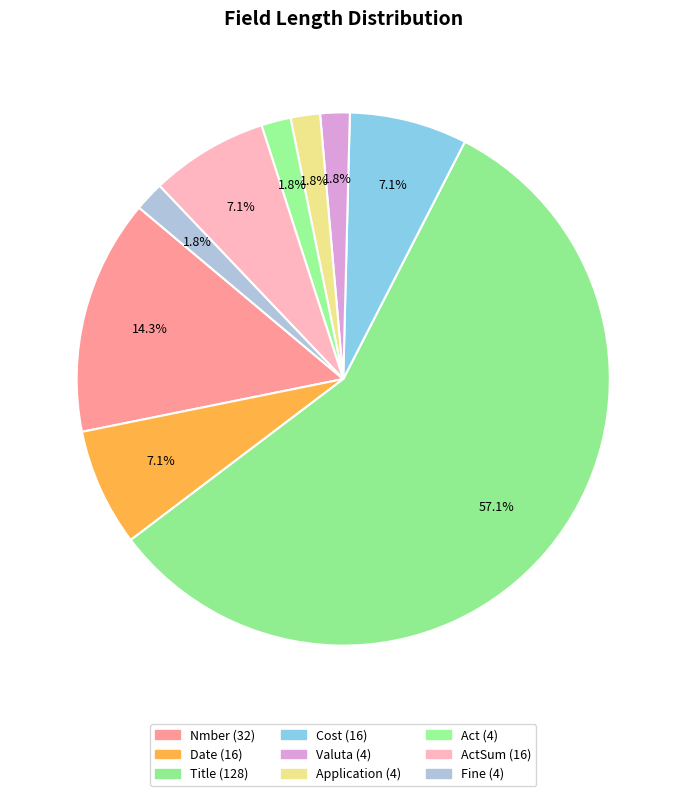

Which slice is the largest?

Title